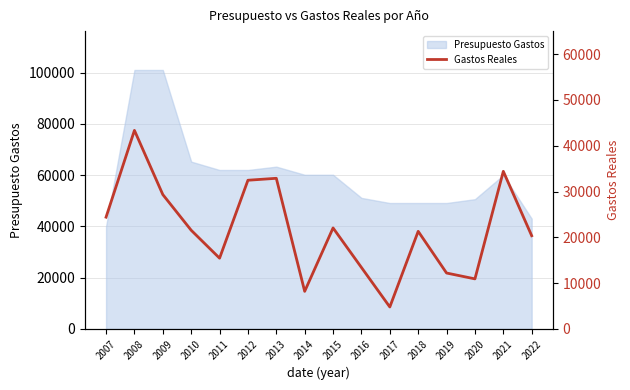

What is the sum of all values?

347138.4